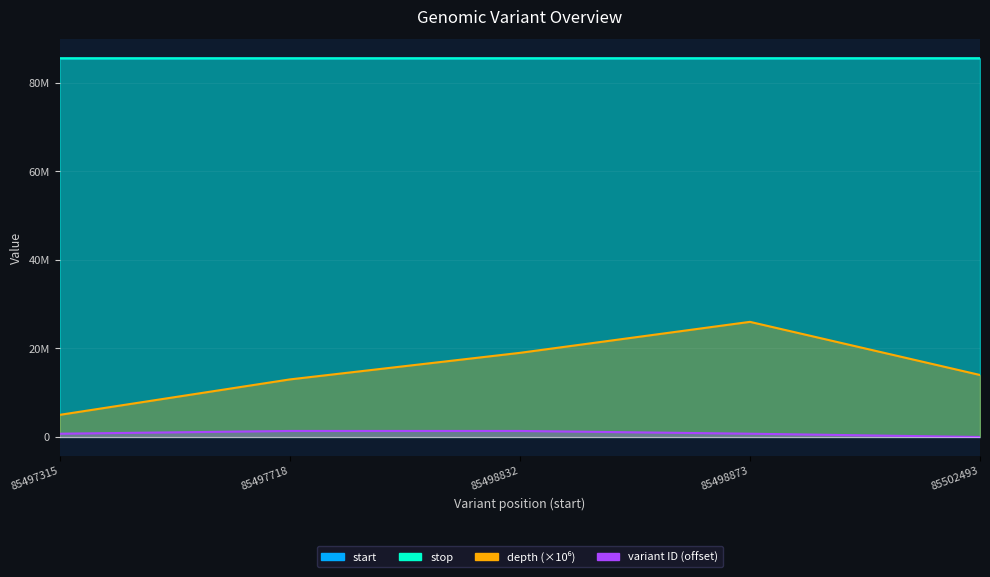

The start series shows 149162785 at 85498873. True or false?

False